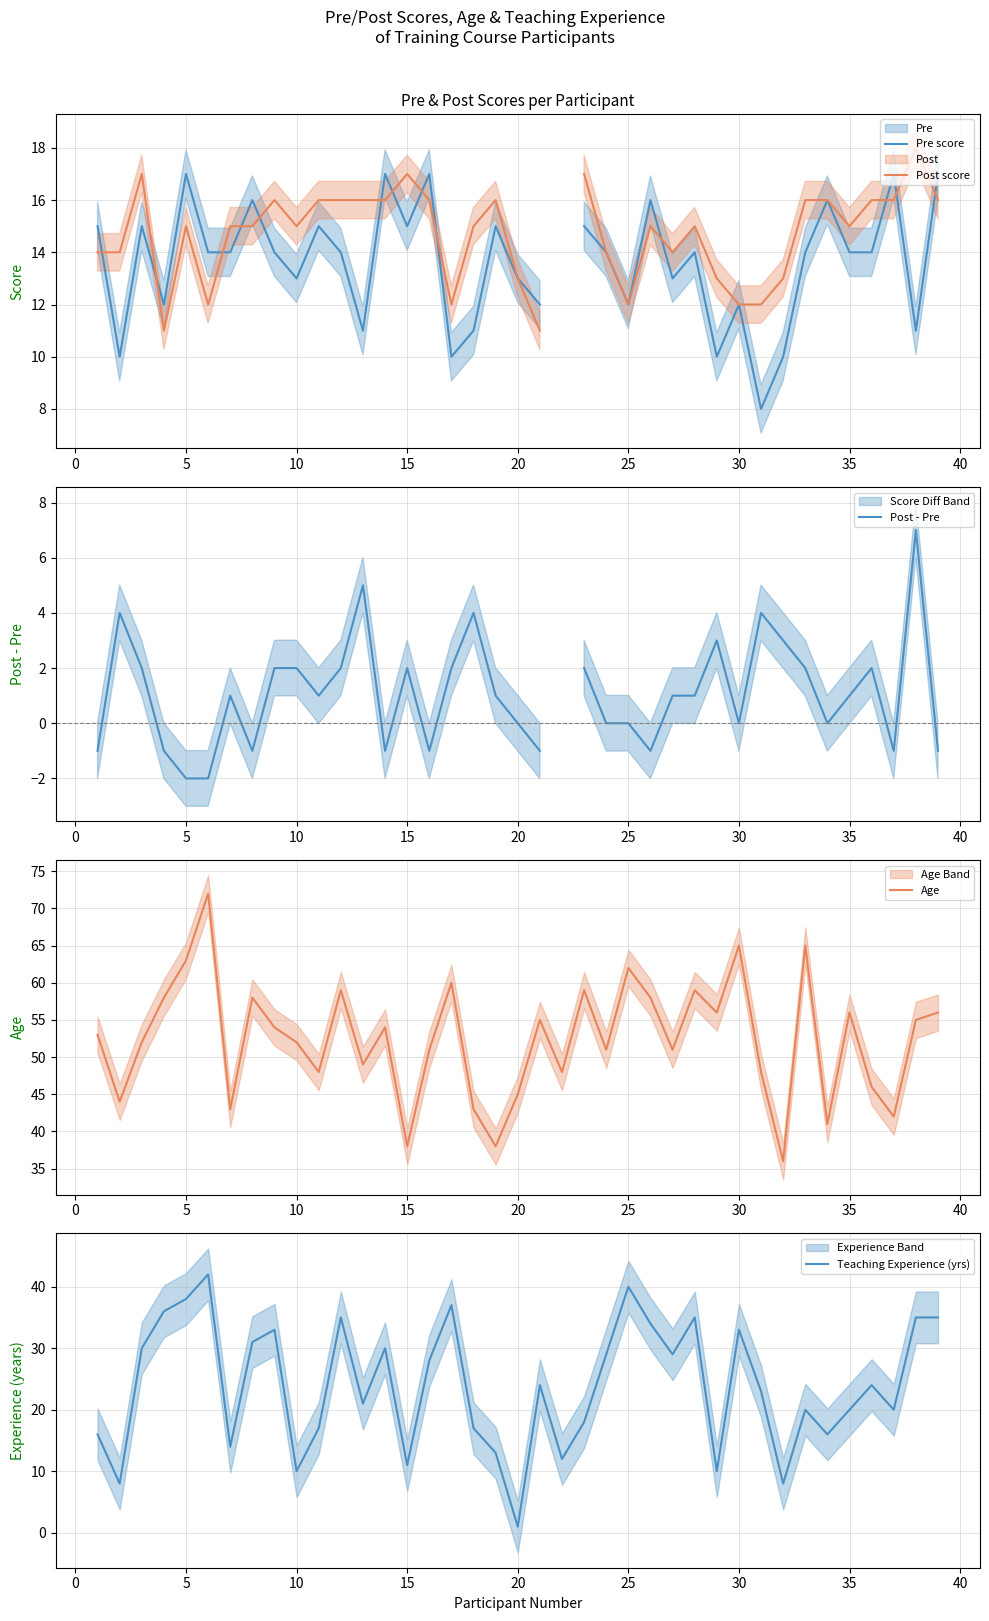

Which series has the largest range (max minus min)?

Teaching Experience (yrs)